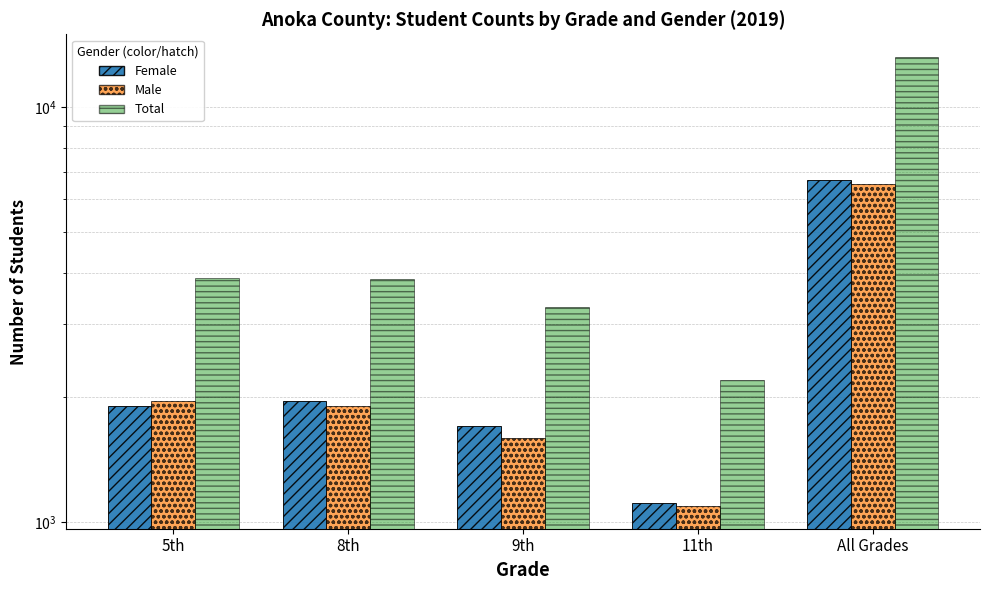

Where is Female nearest to the value 3904?

8th